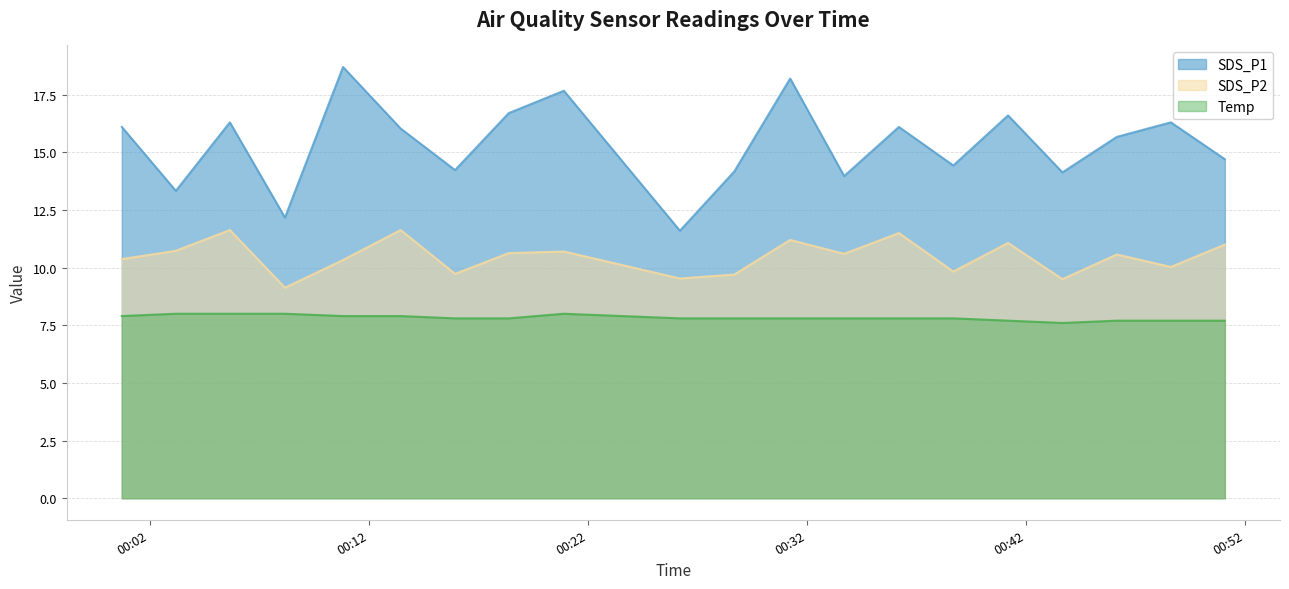

List the labels in order of SDS_P2 value, largest first.

2021/12/14 00:05:40, 2021/12/14 00:13:28, 2021/12/14 00:36:13, 2021/12/14 00:31:15, 2021/12/14 00:41:12, 2021/12/14 00:51:06, 2021/12/14 00:03:12, 2021/12/14 00:20:55, 2021/12/14 00:18:24, 2021/12/14 00:33:43, 2021/12/14 00:46:10, 2021/12/14 00:00:44, 2021/12/14 00:10:50, 2021/12/14 00:48:38, 2021/12/14 00:38:42, 2021/12/14 00:15:57, 2021/12/14 00:28:42, 2021/12/14 00:26:13, 2021/12/14 00:43:41, 2021/12/14 00:08:11